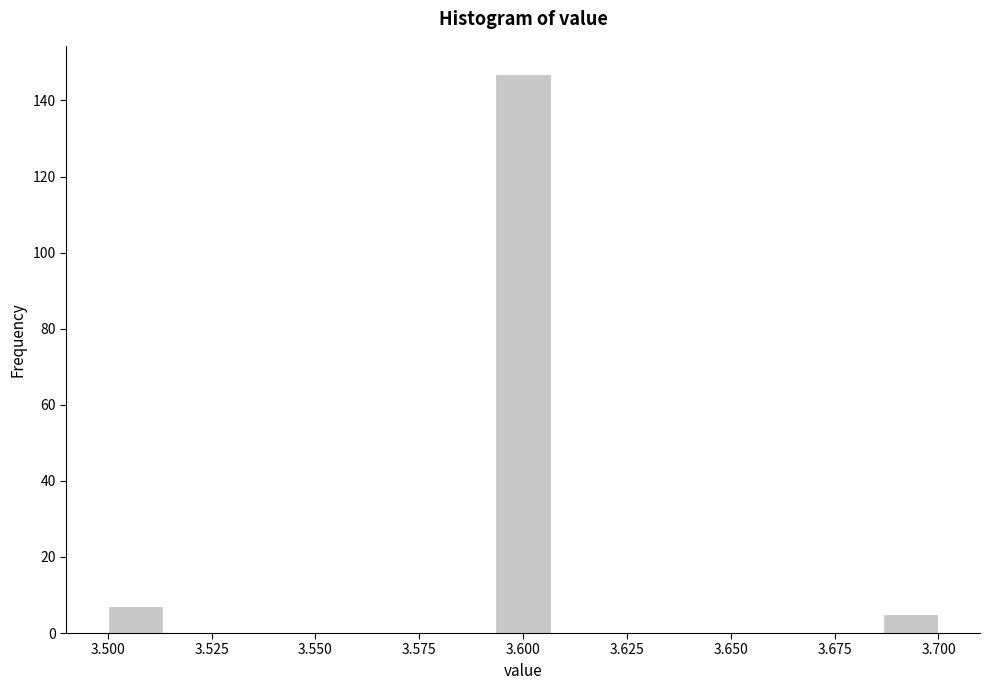

Read against the x-axis, roughly where is the centre of the tallest bar?

3.600